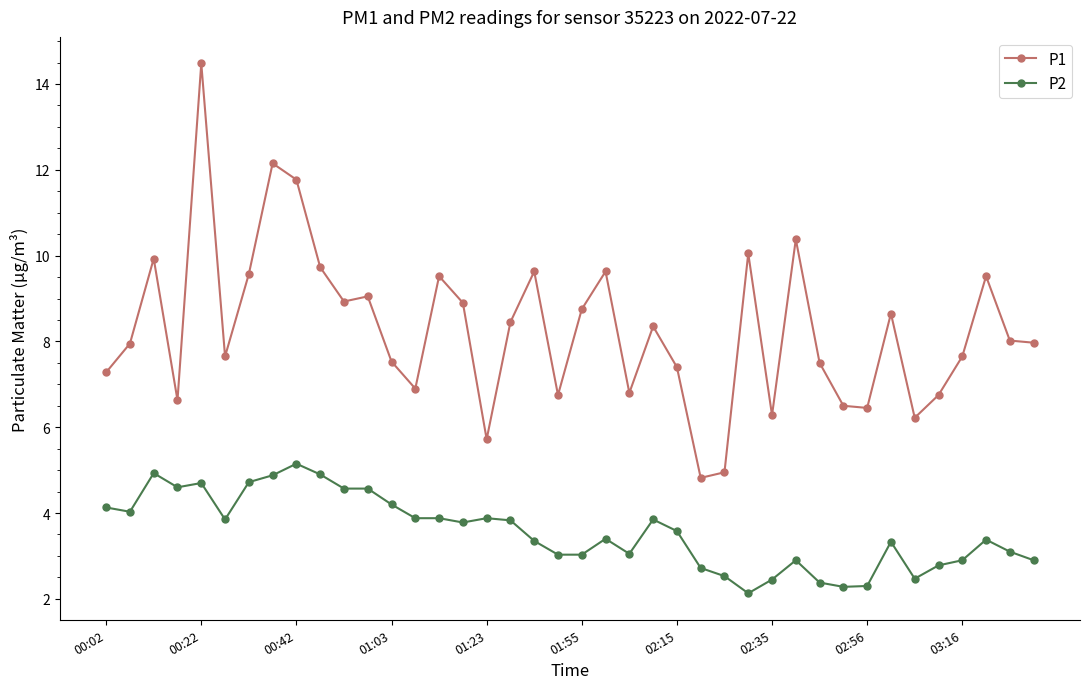

What is the greatest value displayed?

14.5